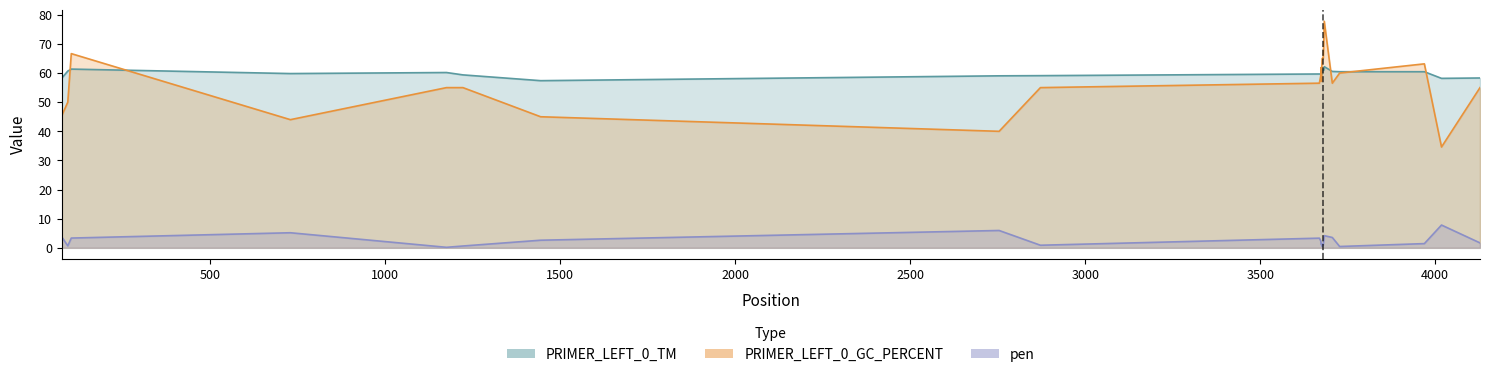

The pen series shows 4.2 at 3683. True or false?

True